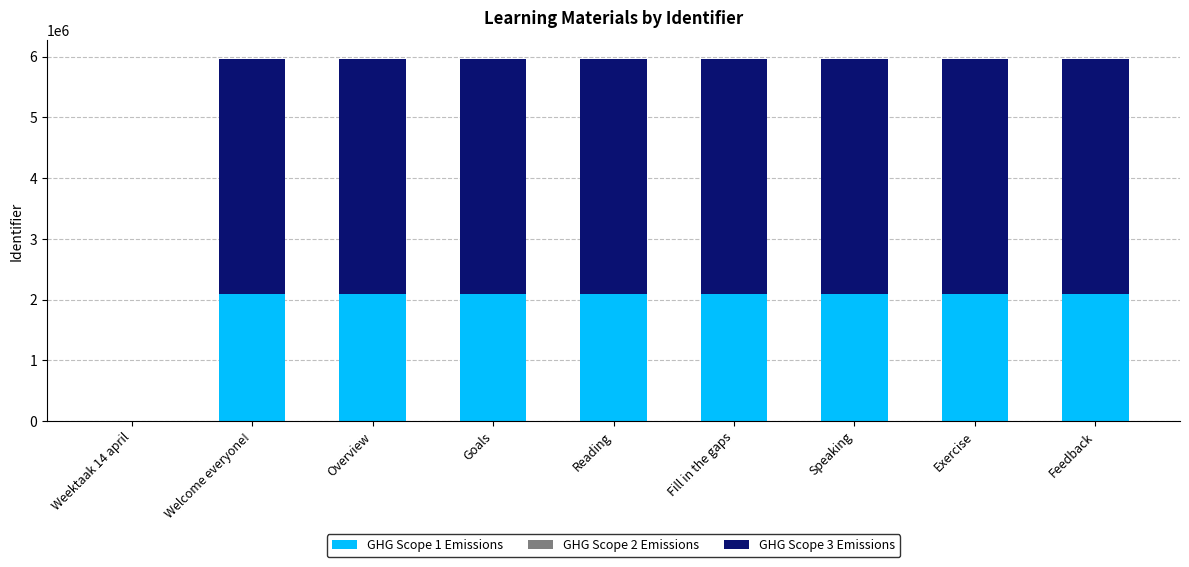

Is it true that GHG Scope 1 Emissions equals 2088559.2 at Goals?

True